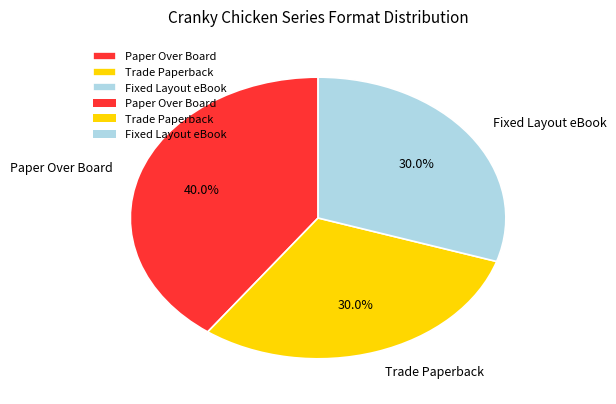

Between Fixed Layout eBook and Paper Over Board, which is larger?

Paper Over Board